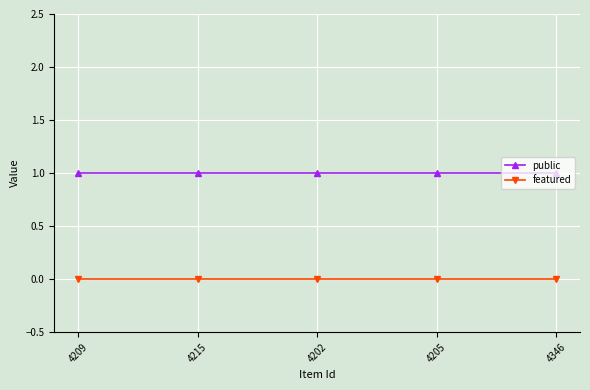

Rank the series by their maximum value, from highest to lowest.

public, featured